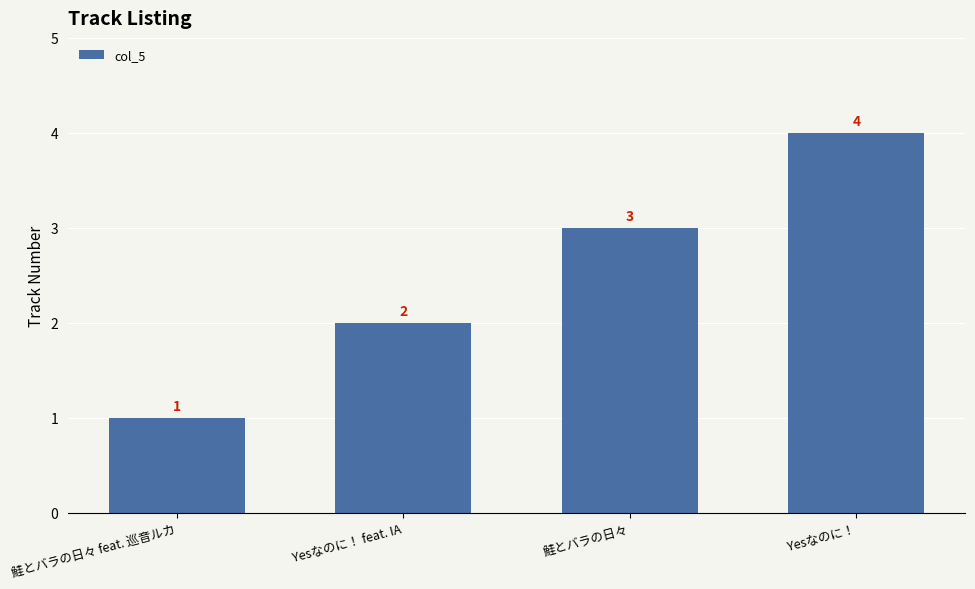

Rank the categories by value from lowest to highest.

鮭とバラの日々 feat. 巡音ルカ, Yesなのに！ feat. IA, 鮭とバラの日々, Yesなのに！